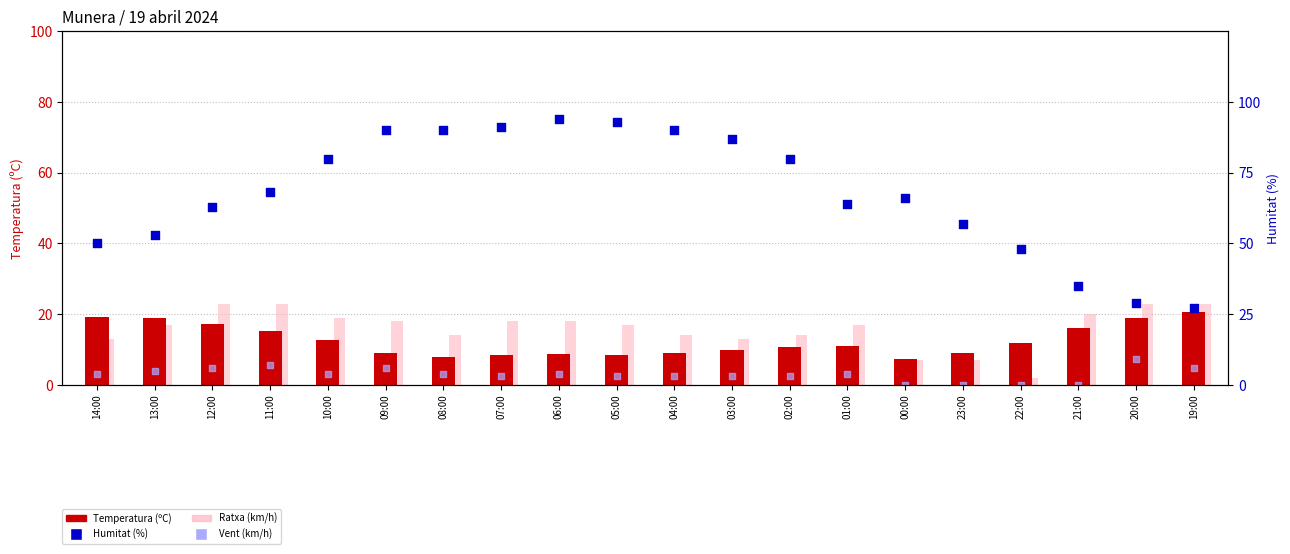

At how many categories does at least one series exceed 88?

6